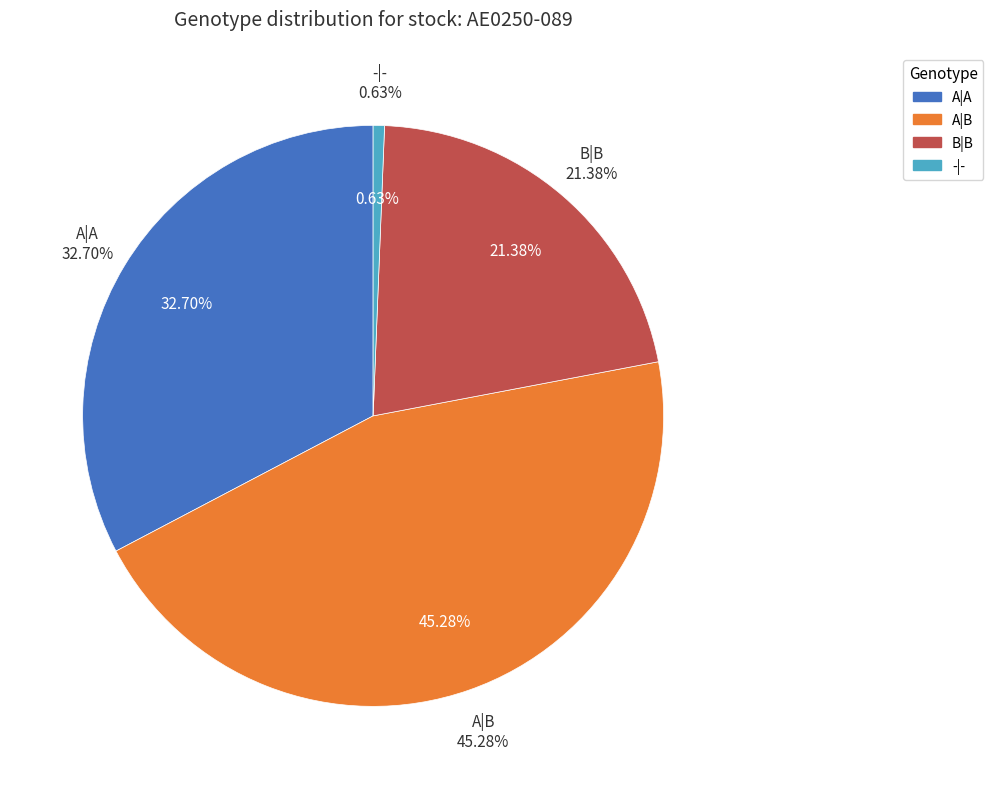

Between A|A and -|-, which is larger?

A|A